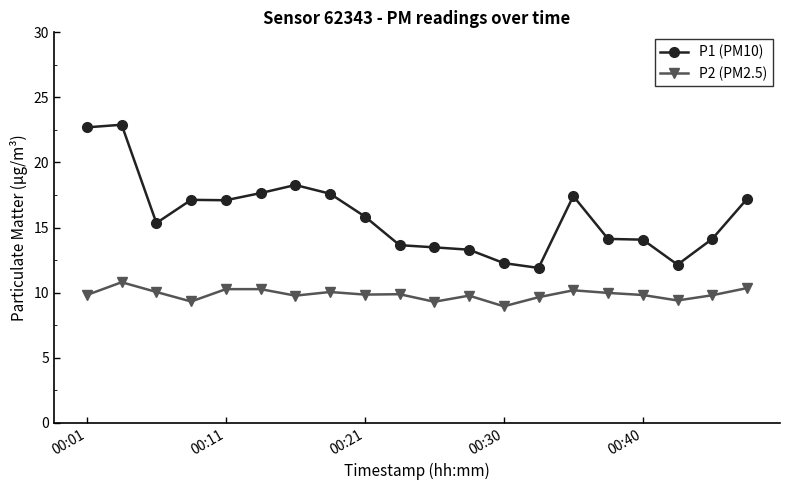

True or false: P2 (PM2.5) has more than 1 points higher than both neighbors.

True